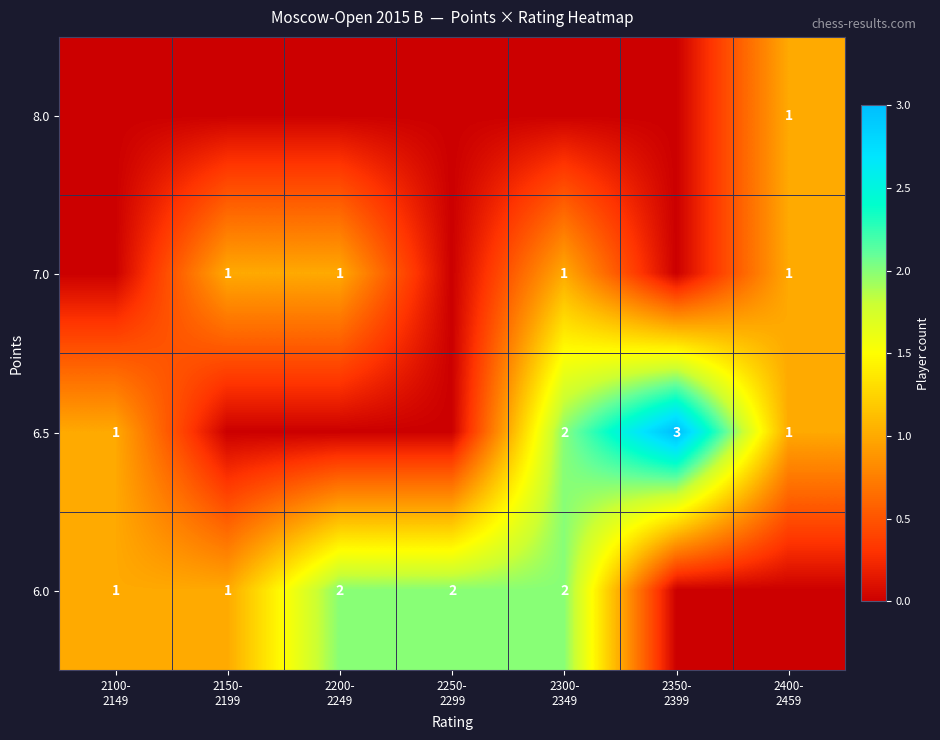

What is the sum of all 7.0 values?

4